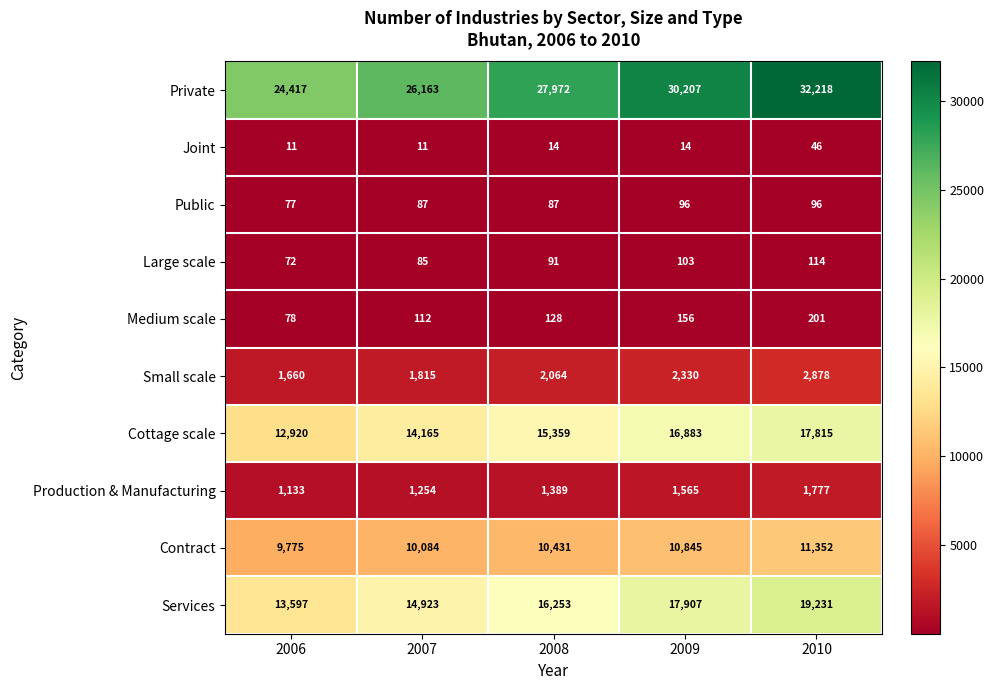

Is it true that Production & Manufacturing equals 1777 at 2010?

True